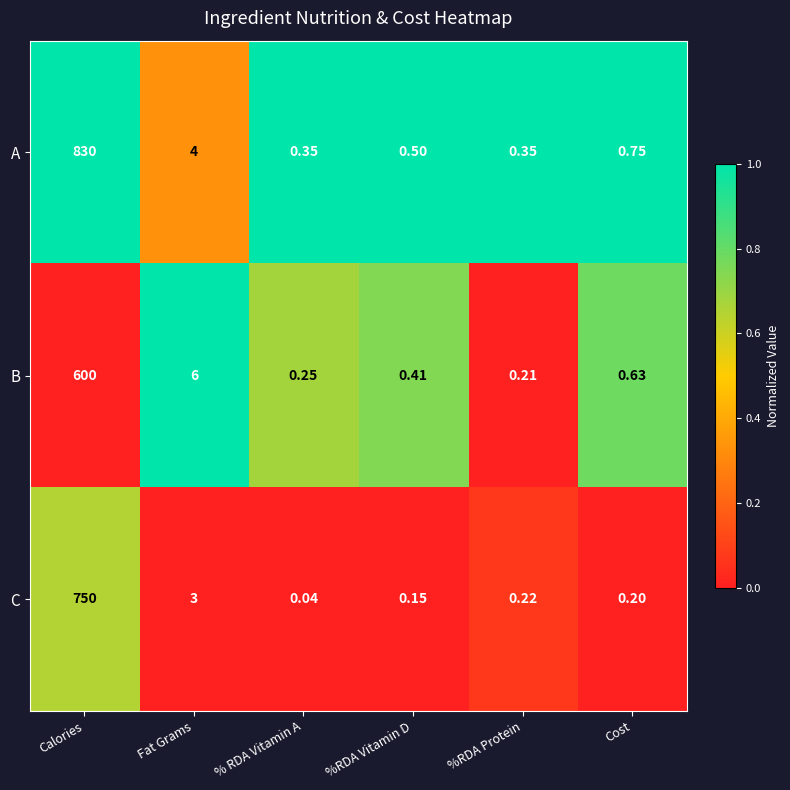

Which series has the widest spread of values?

A